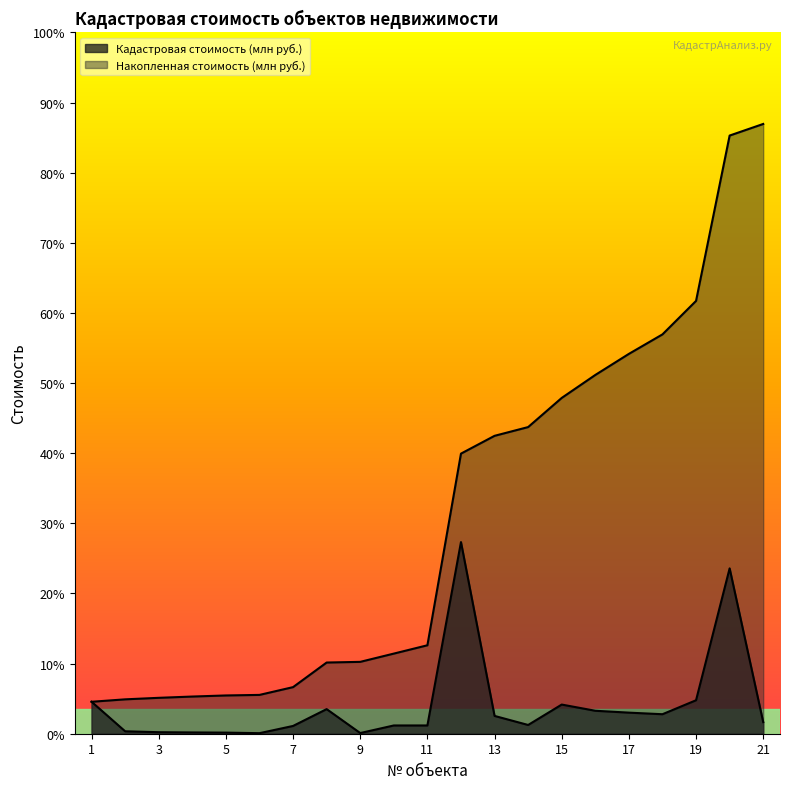

Is the value of Накопленная стоимость (млн руб.) at 18 greater than the value of Кадастровая стоимость (млн руб.) at 7?

Yes